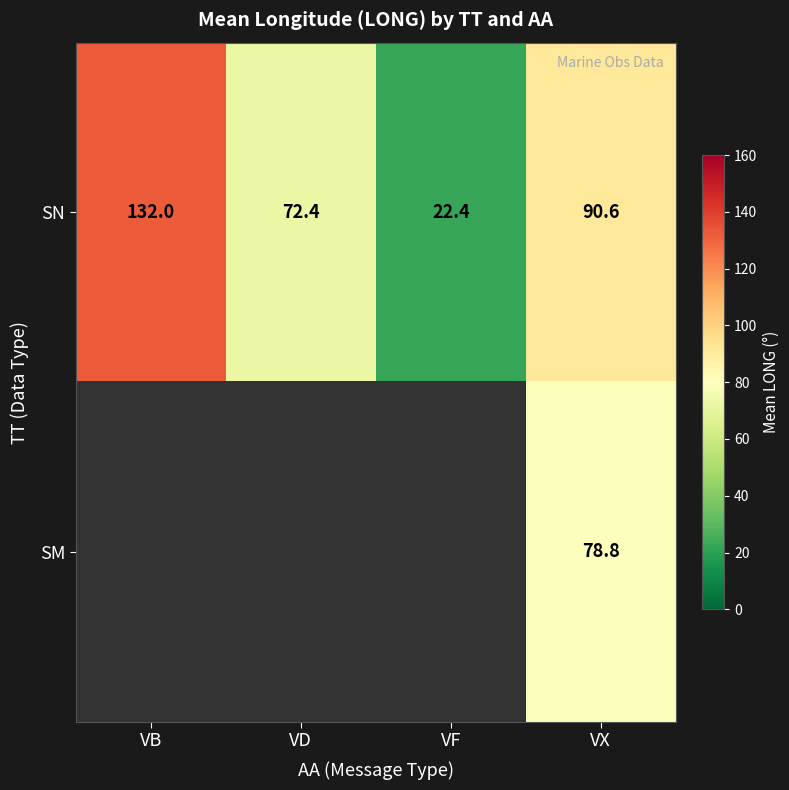

Which has a higher value, VX or VB?

VB